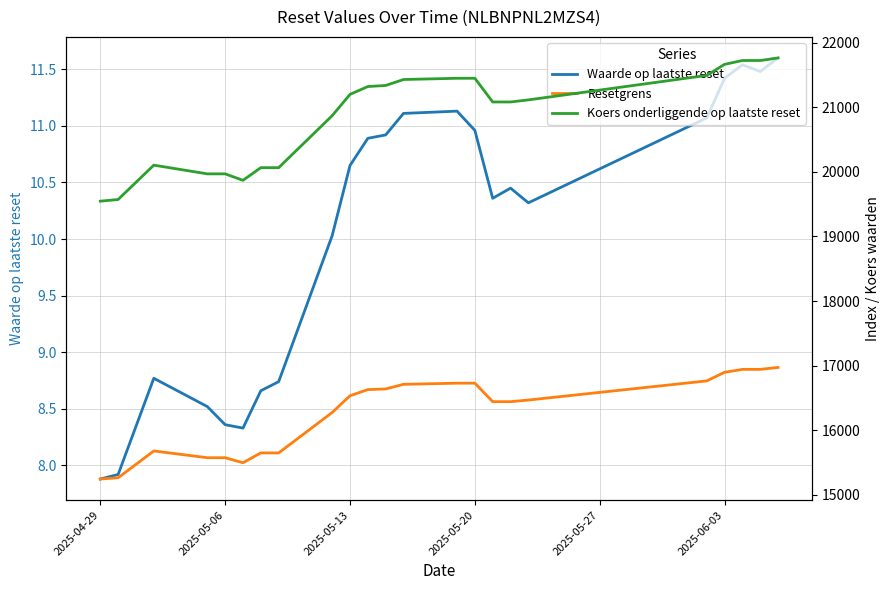

What are all the series names shown in the legend?

Waarde op laatste reset, Resetgrens, Koers onderliggende op laatste reset